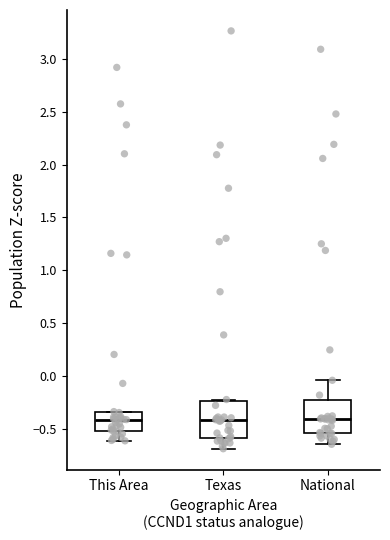

Reading left to right, transcribe this box plot: for each box, give where its median line is, the range the box spans, and where its two whiskers end, as read against the y-axis. The values are not printed on the chart, so give them approximately, as read against the axis.

This Area: median -0.40, box -0.50 to -0.35, whiskers -0.60 to -0.35
Texas: median -0.40, box -0.60 to -0.25, whiskers -0.70 to -0.20
National: median -0.40, box -0.55 to -0.25, whiskers -0.65 to -0.05